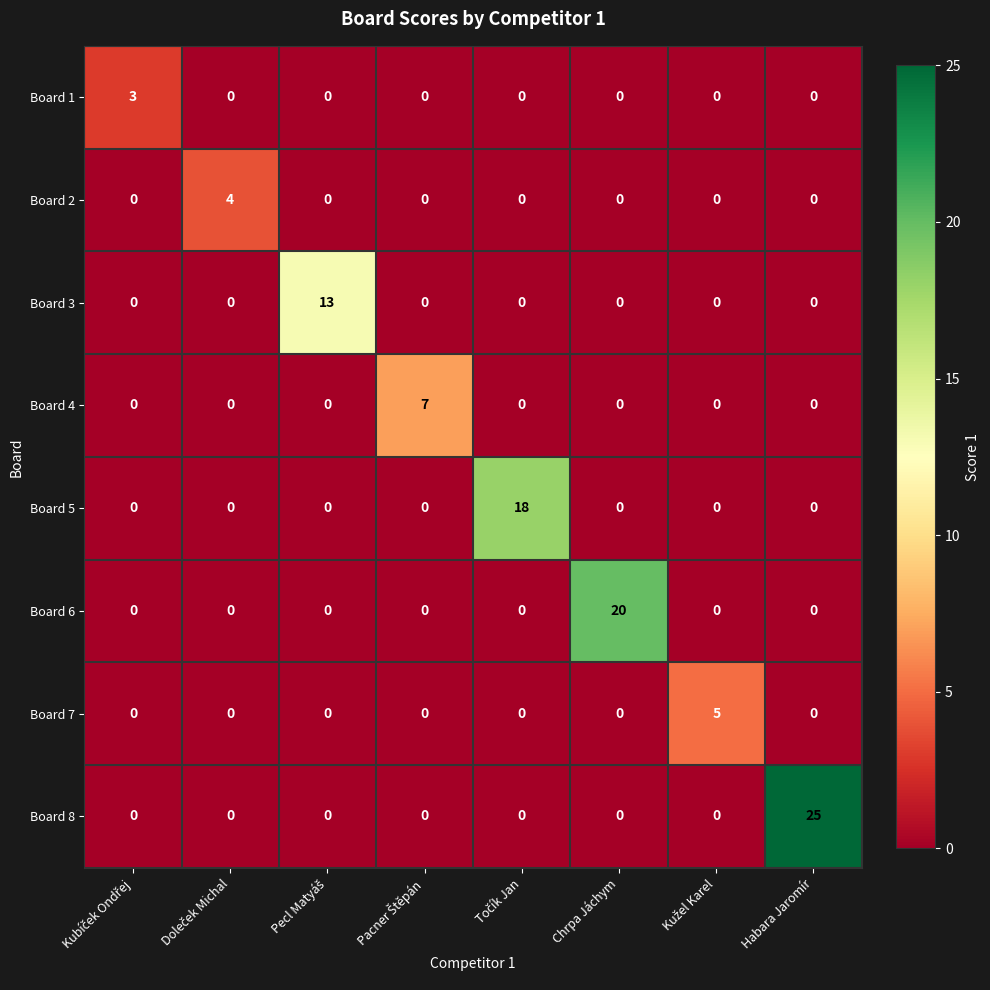

Which series has the largest range (max minus min)?

Board 8